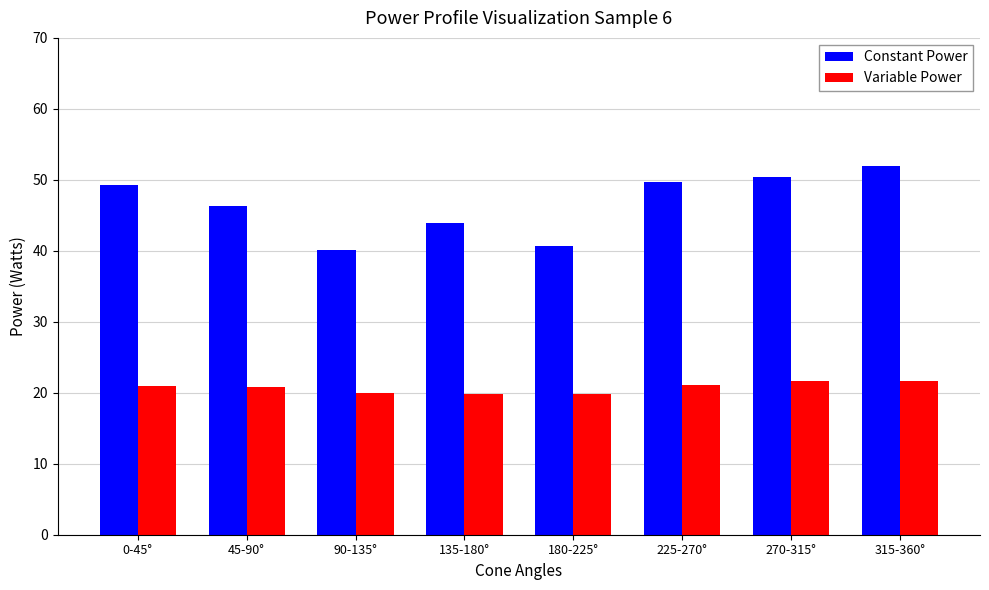

What is the spread (max minus min) of values at 0-45°?

28.4